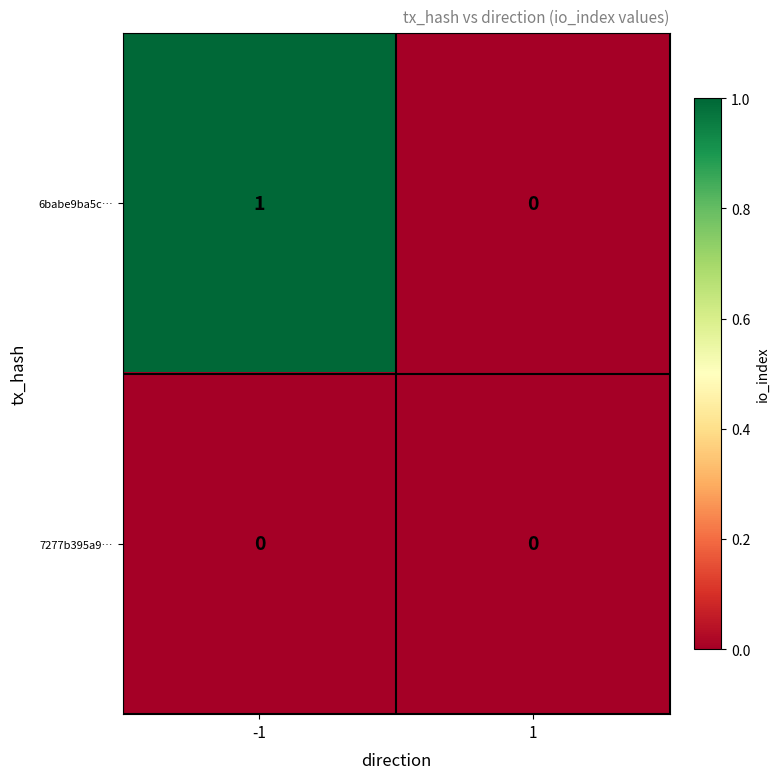

True or false: 7277b395a9… has a value of 0 at 1.

True